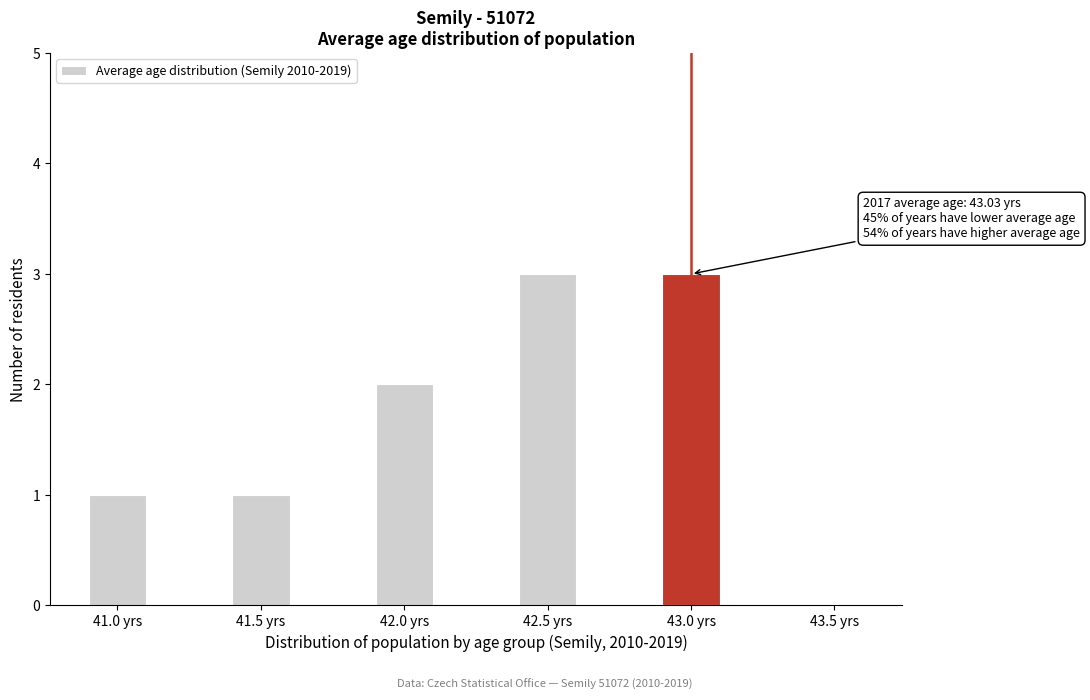

Reading left to right, transcribe all the data shown in this chart.

41.0 yrs=1	41.5 yrs=1	42.0 yrs=2	42.5 yrs=3	43.0 yrs=3	43.5 yrs=0